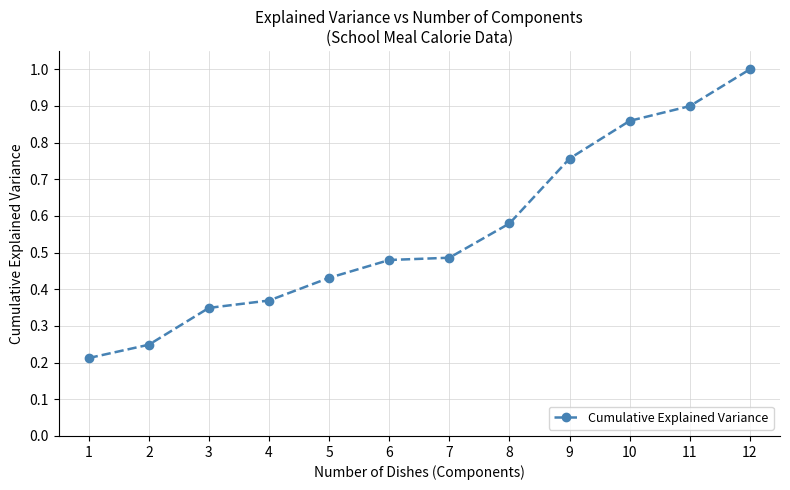

True or false: the data shows 0.6 at 5.

False